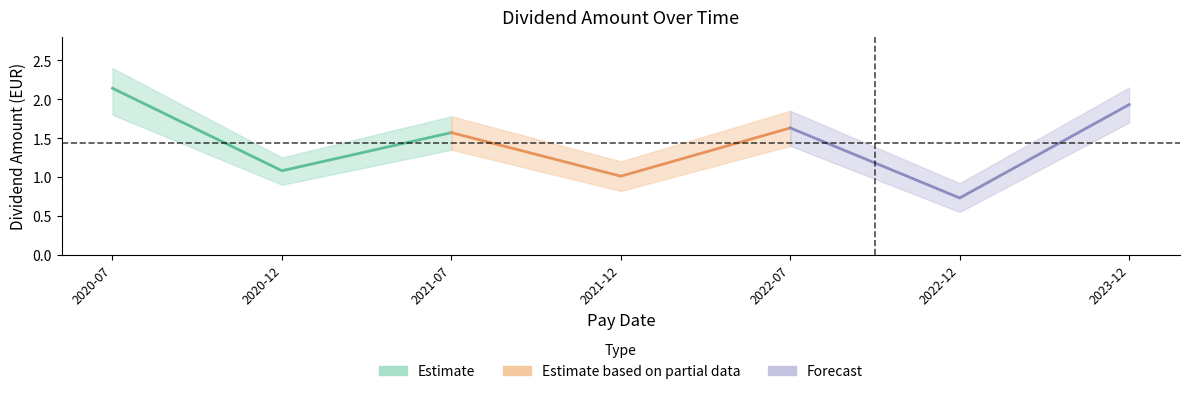

Where is the first local minimum?

2020-12-11